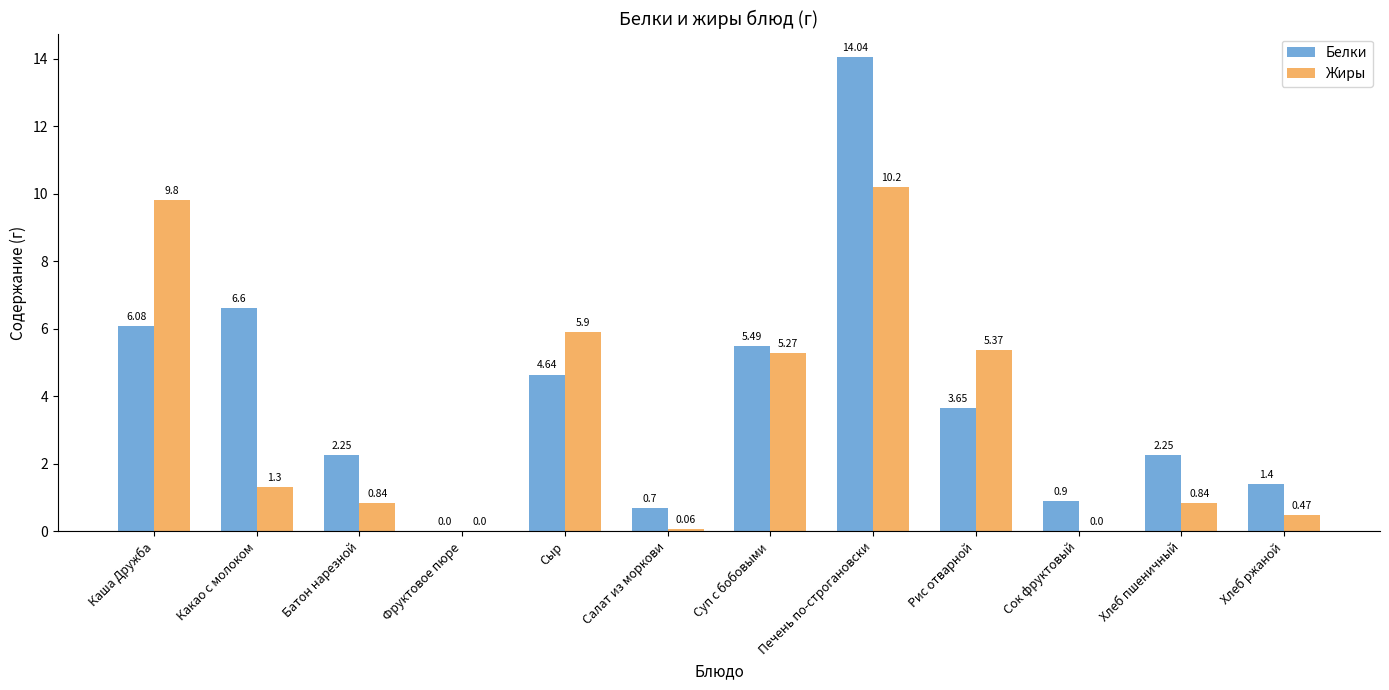

What is the sum of the Жиры values at Каша Дружба and Сок фруктовый?

9.8